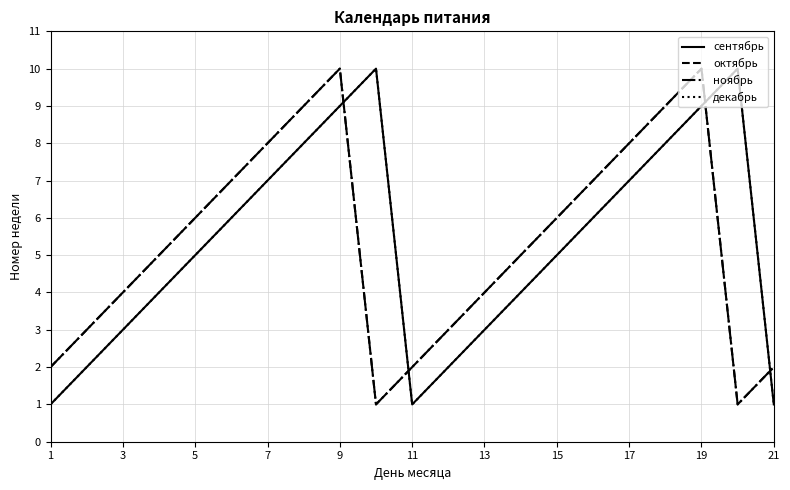

What is the label of the 10th point from the left?

19